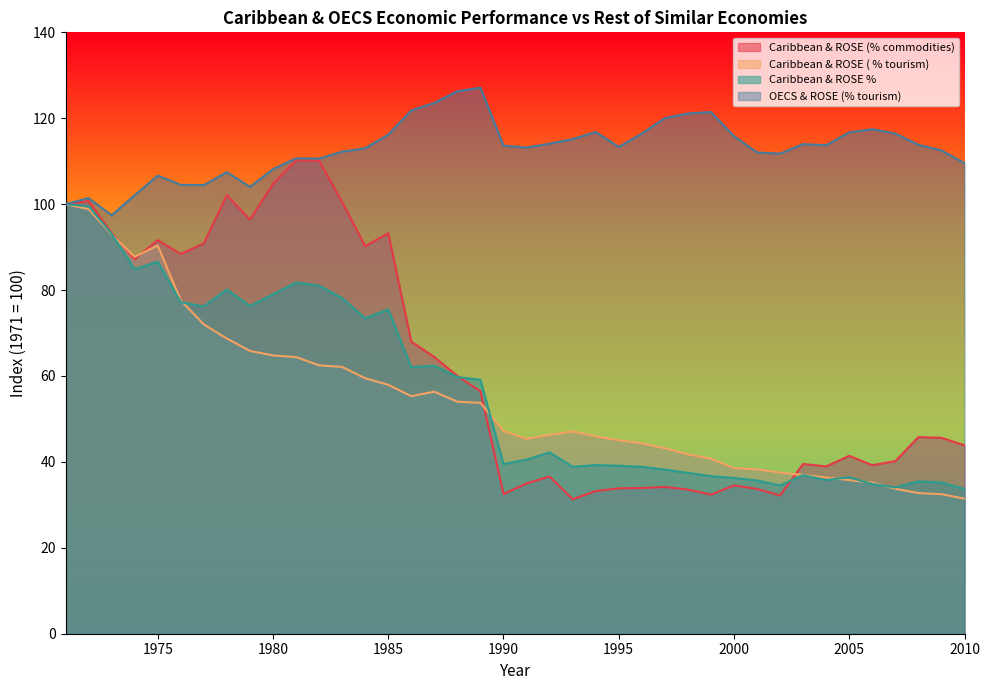

What is the maximum value shown in the chart?

127.1